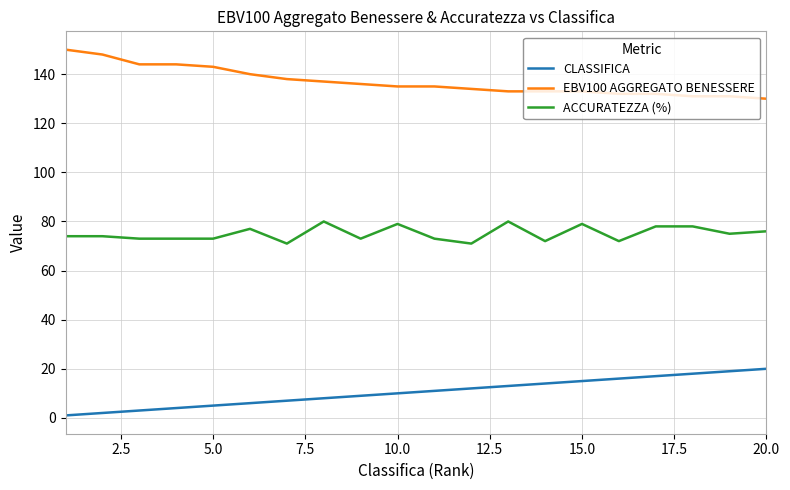

What is the difference between the maximum and minimum values in the ACCURATEZZA (%) series?

9